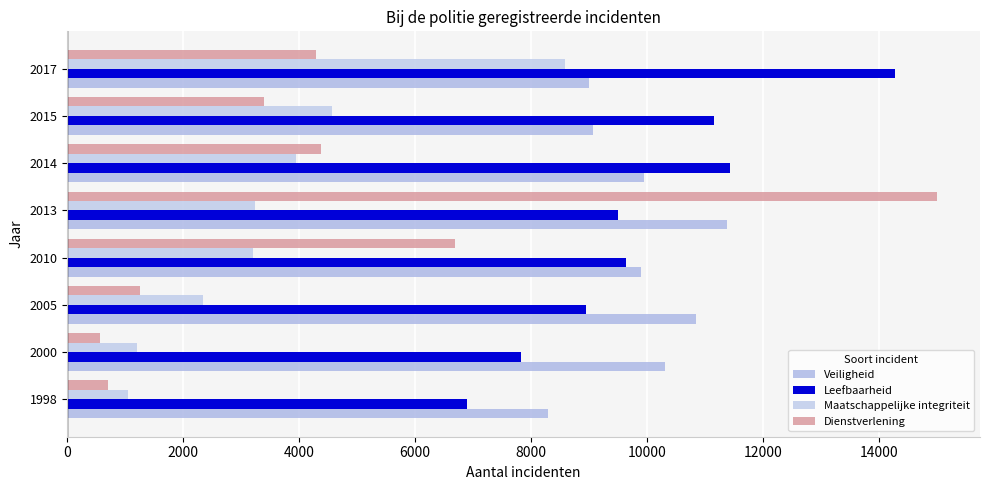

What are all the series names shown in the legend?

Veiligheid, Leefbaarheid, Maatschappelijke integriteit, Dienstverlening